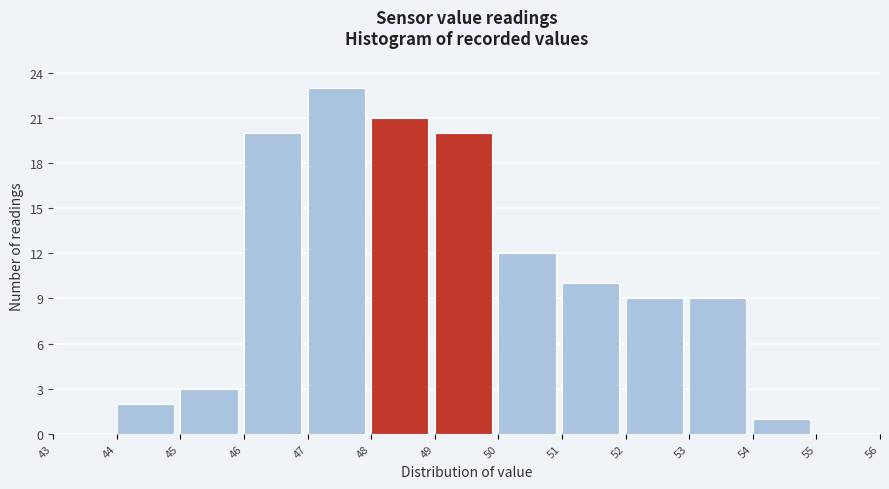

Which range on the x-axis has the tallest bar?

47 to 48